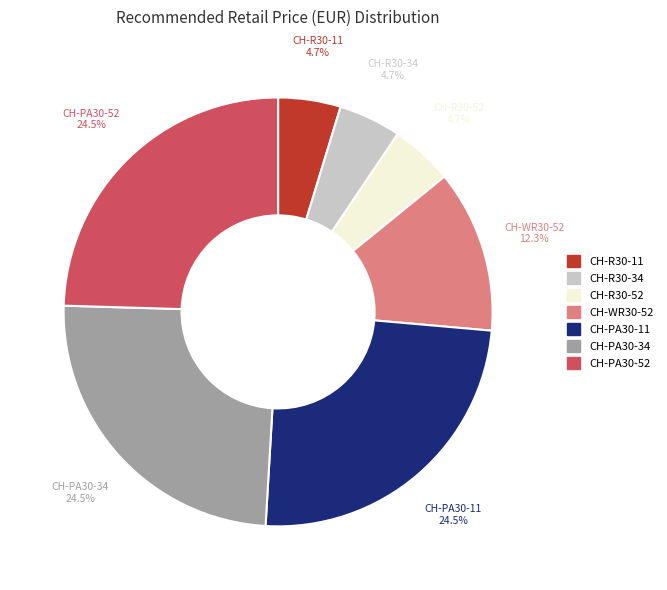

Do CH-R30-11 and CH-R30-34 together represent more than half of the pie?

No